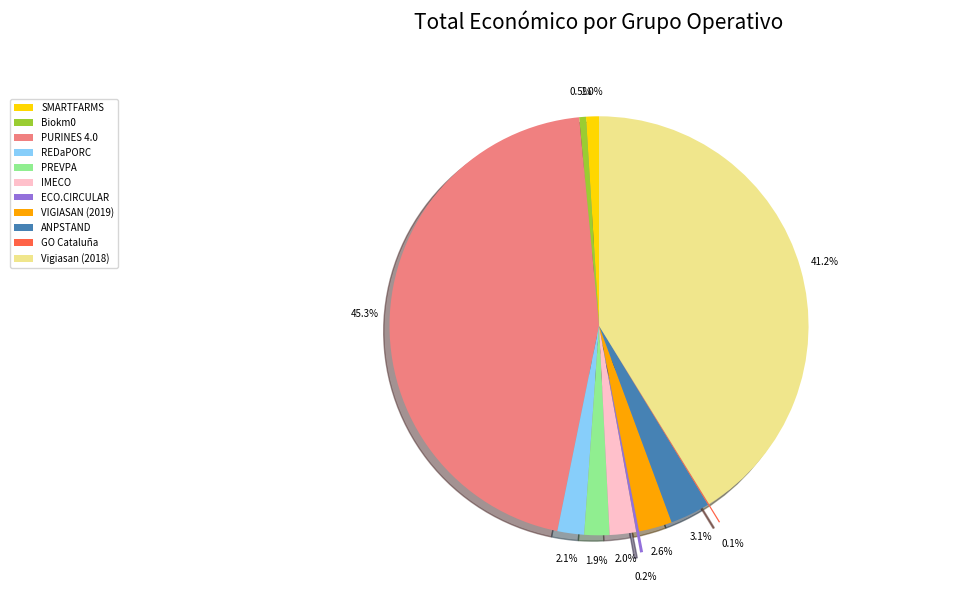

Which slice is the largest?

PURINES 4.0